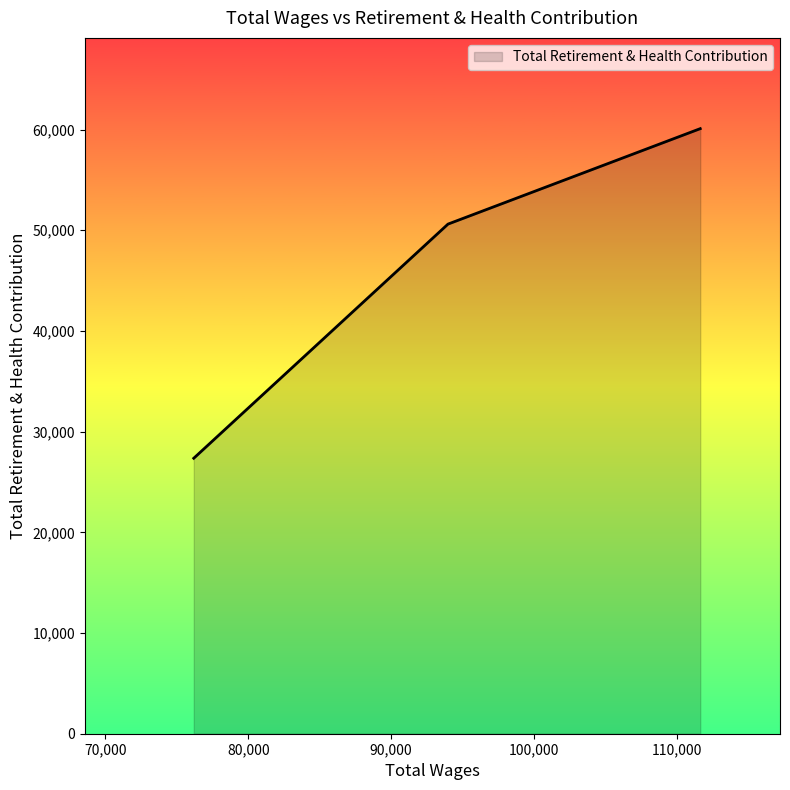

What is the greatest value displayed?

60090